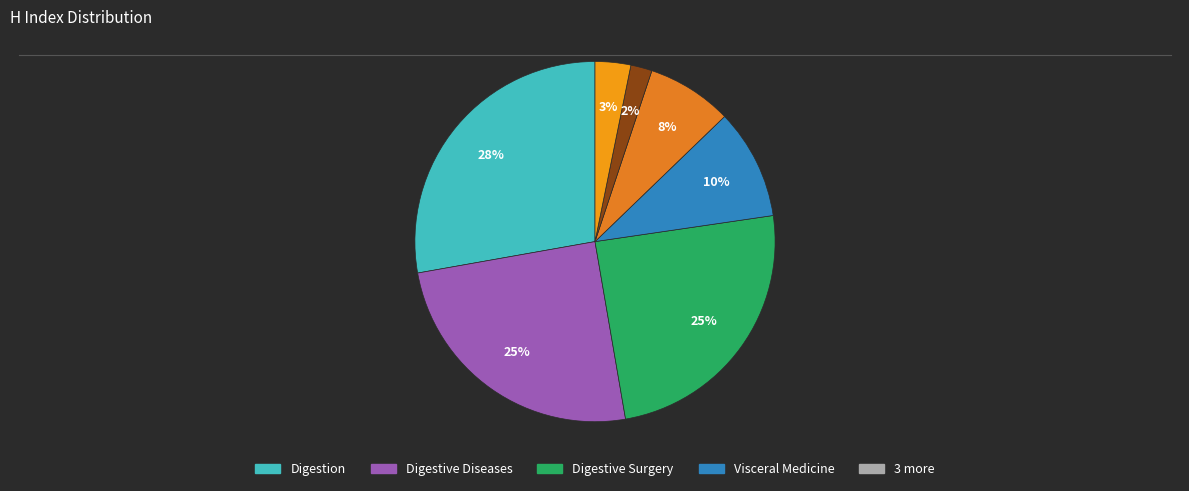

To the nearest percent, what is the average slice percentage?

14%